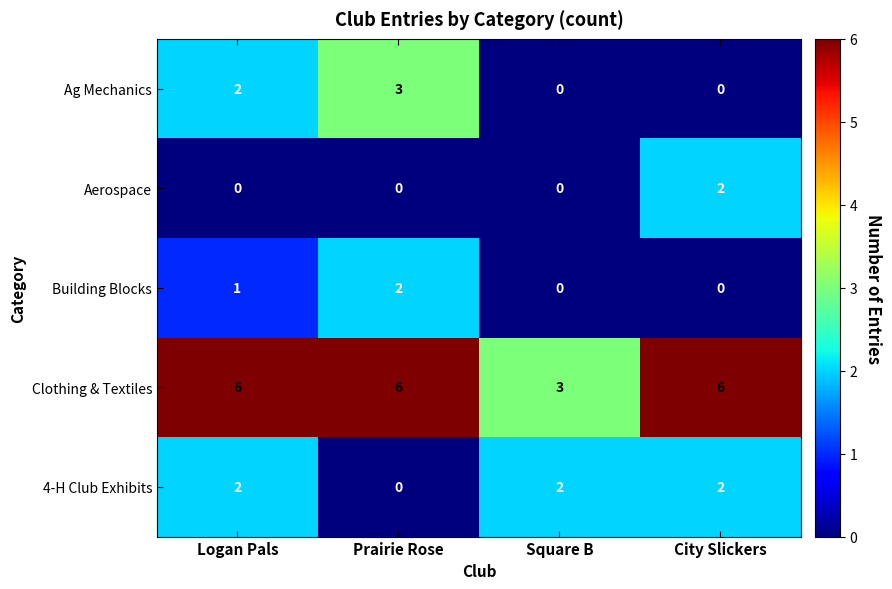

Between Square B and City Slickers, which series saw the biggest shift?

Clothing & Textiles